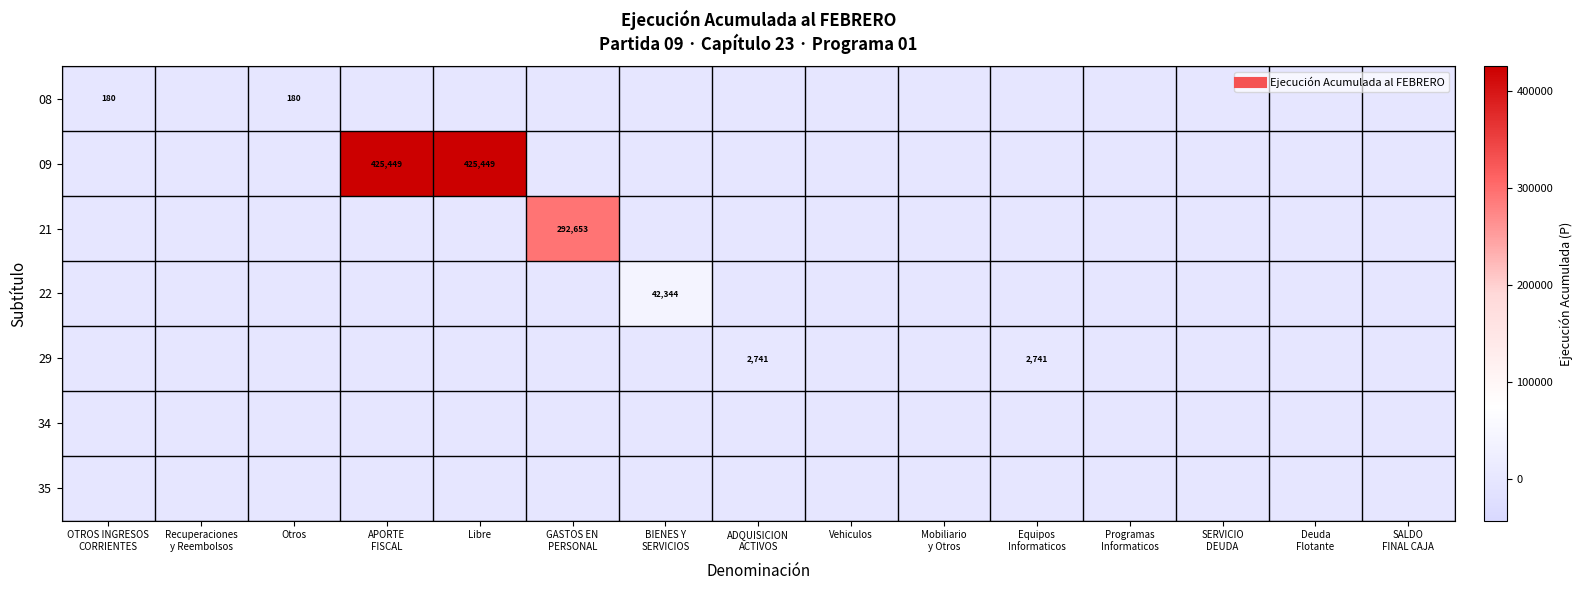

The 09 series shows 0 at Deuda Flotante. True or false?

True